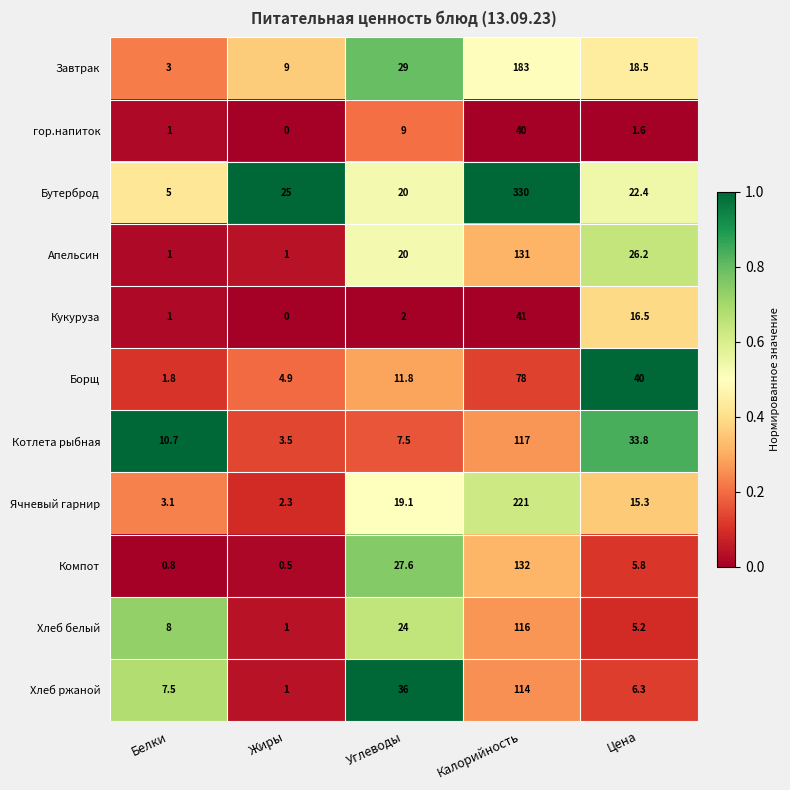

What is the difference between the Бутерброд values at Жиры and Углеводы?

5.0